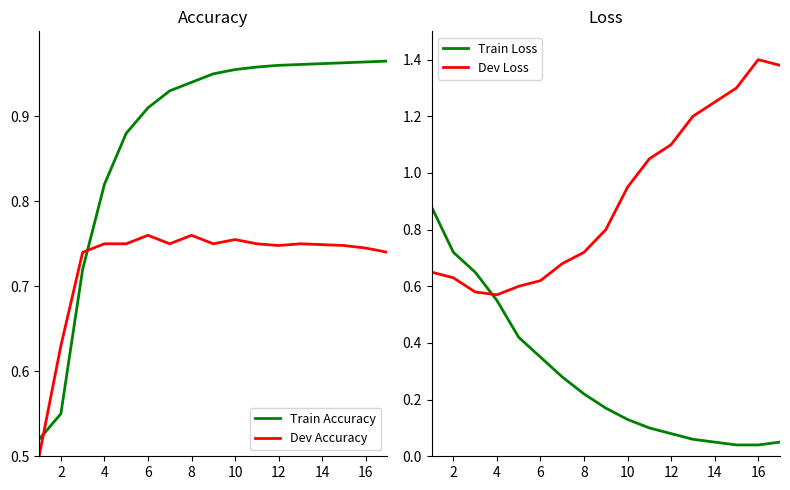

Which series has the widest spread of values?

Train Loss